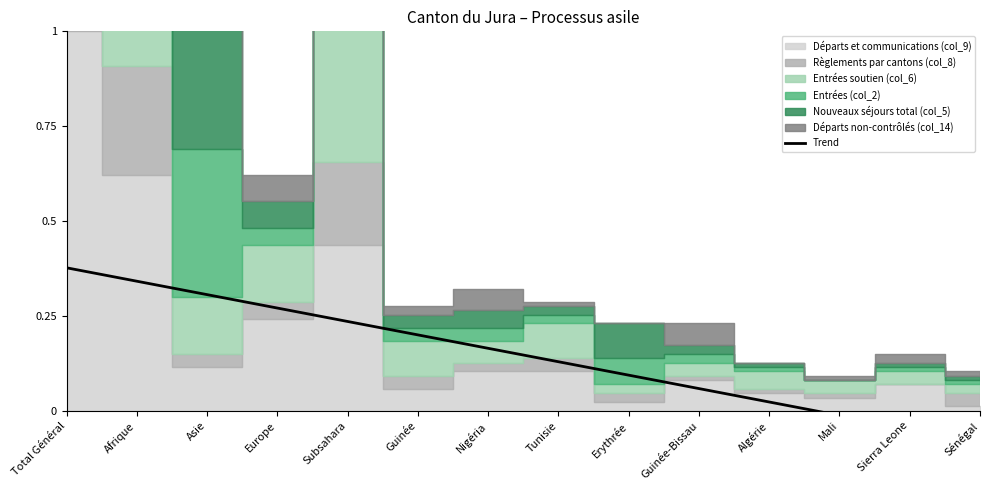

Between Subsahara and Afrique, which is larger?

Afrique